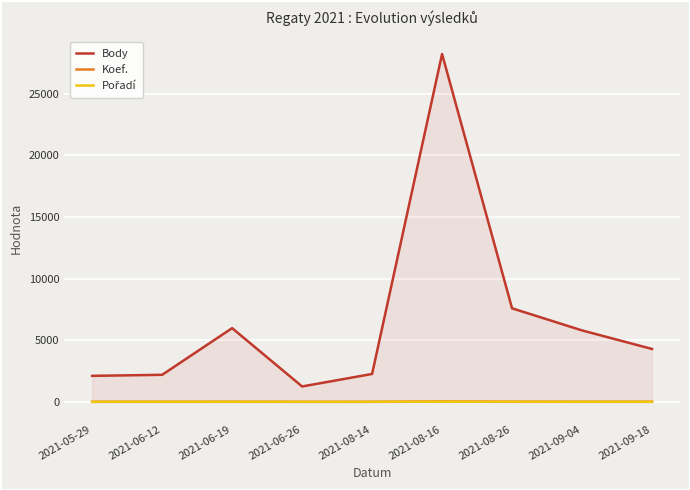

The Pořadí series shows 9 at 2021-06-12. True or false?

False